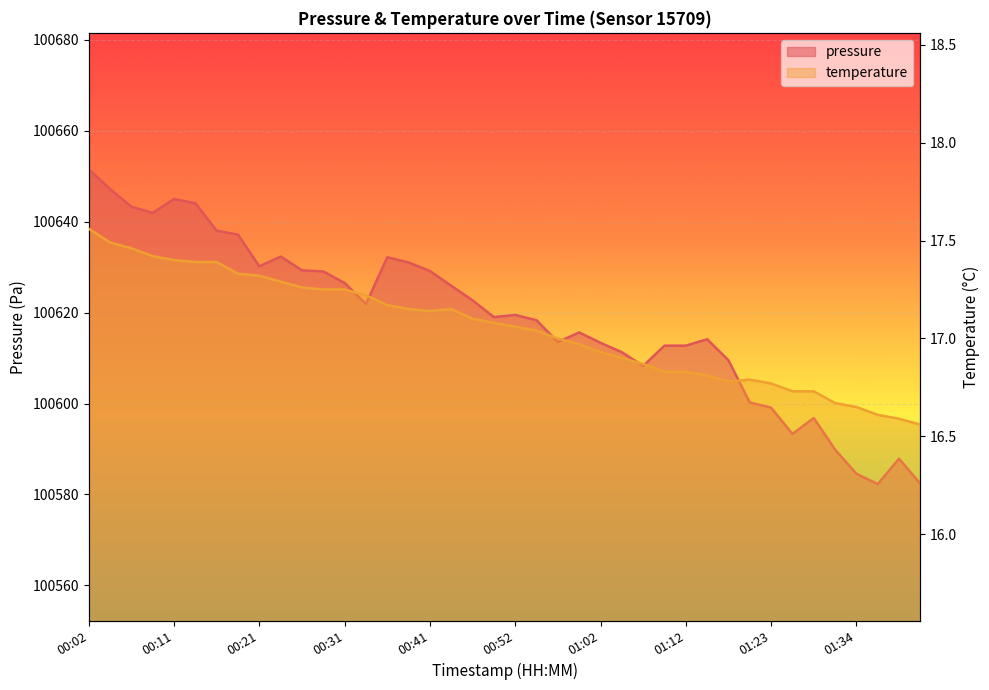

What is the average value of the temperature series?

17.0